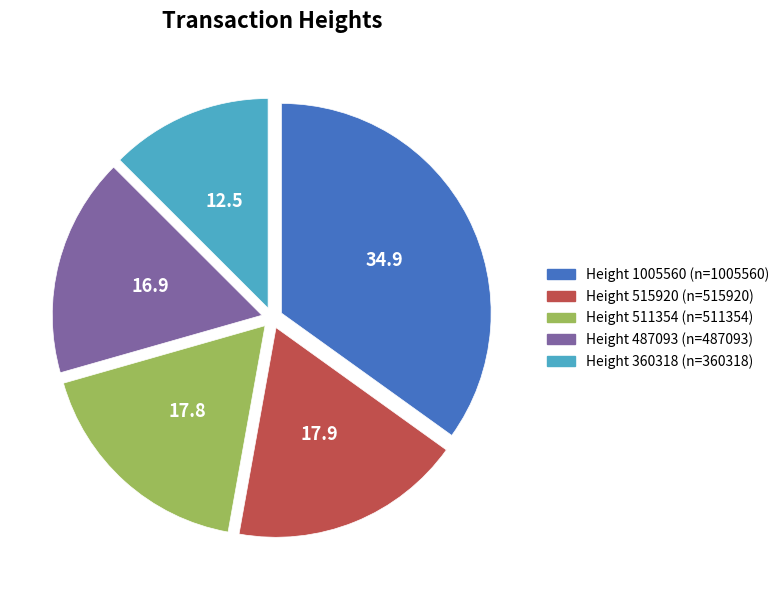

Is the sum of Height 360318 (n=360318) and Height 487093 (n=487093) greater than half?

No